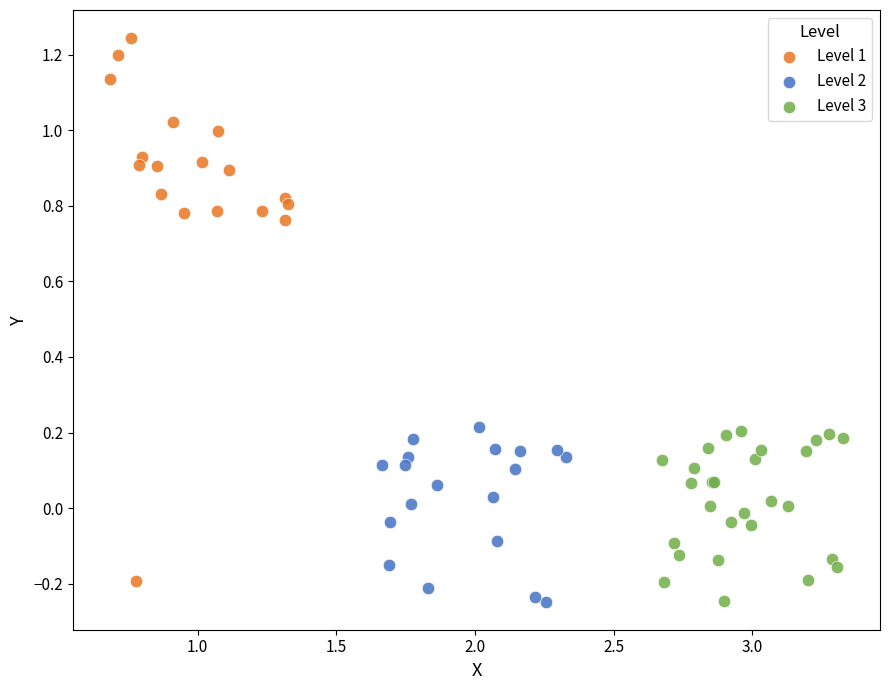

Which series reaches the maximum Y coordinate?

Level 1